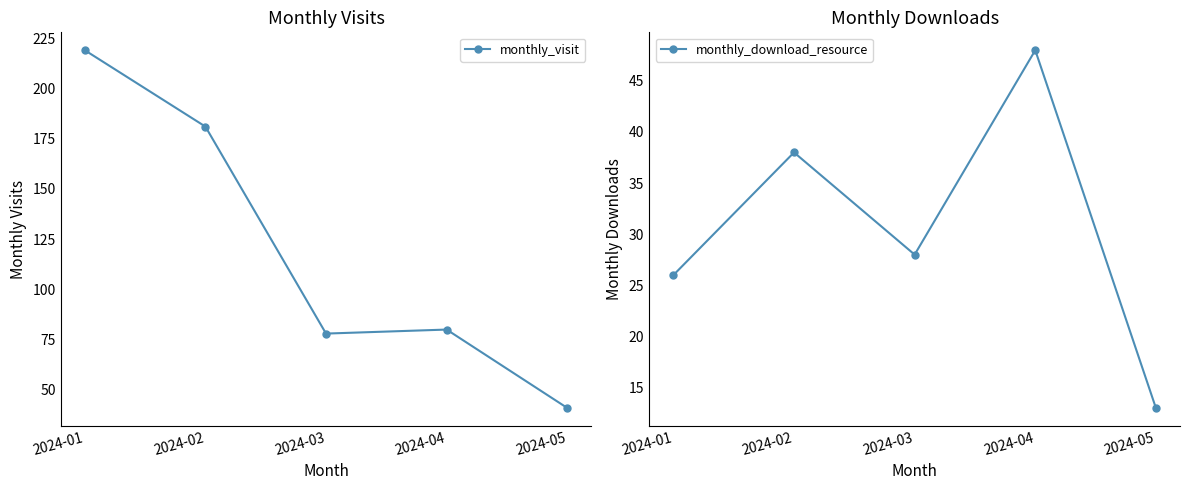

Which series changed the most between 2024-02 and 2024-03?

monthly_visit